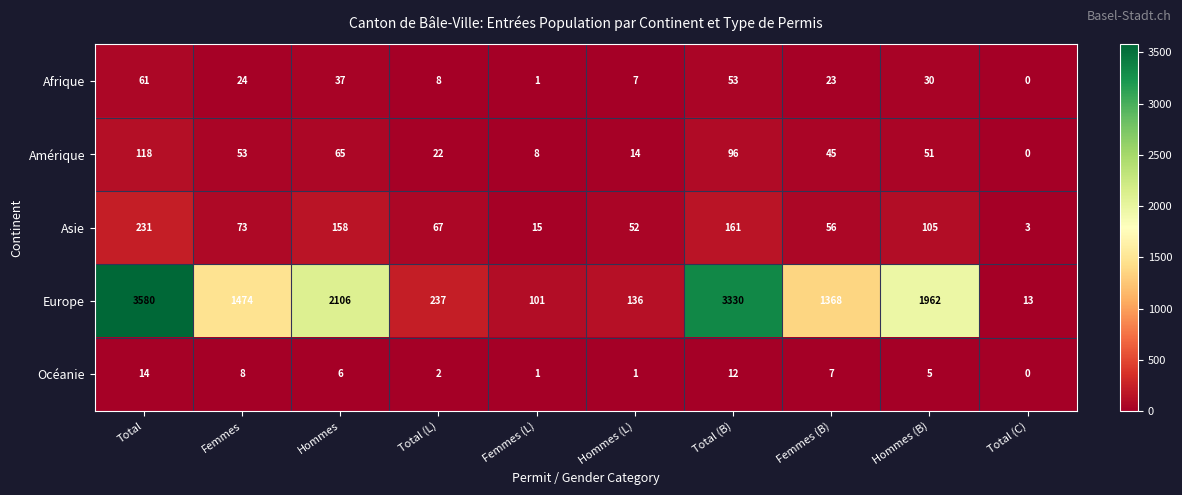

At which category does the chart reach its peak across all series?

Total